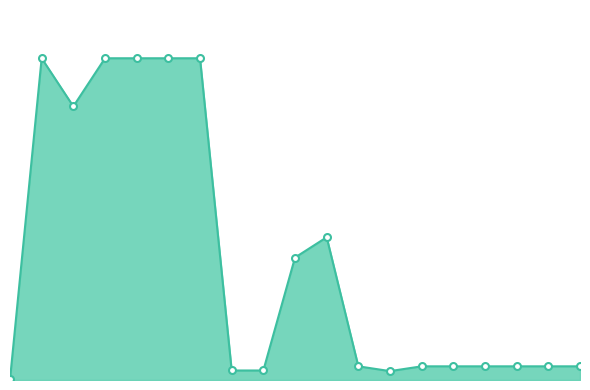

Which label corresponds to the smallest value in the chart?

283972211